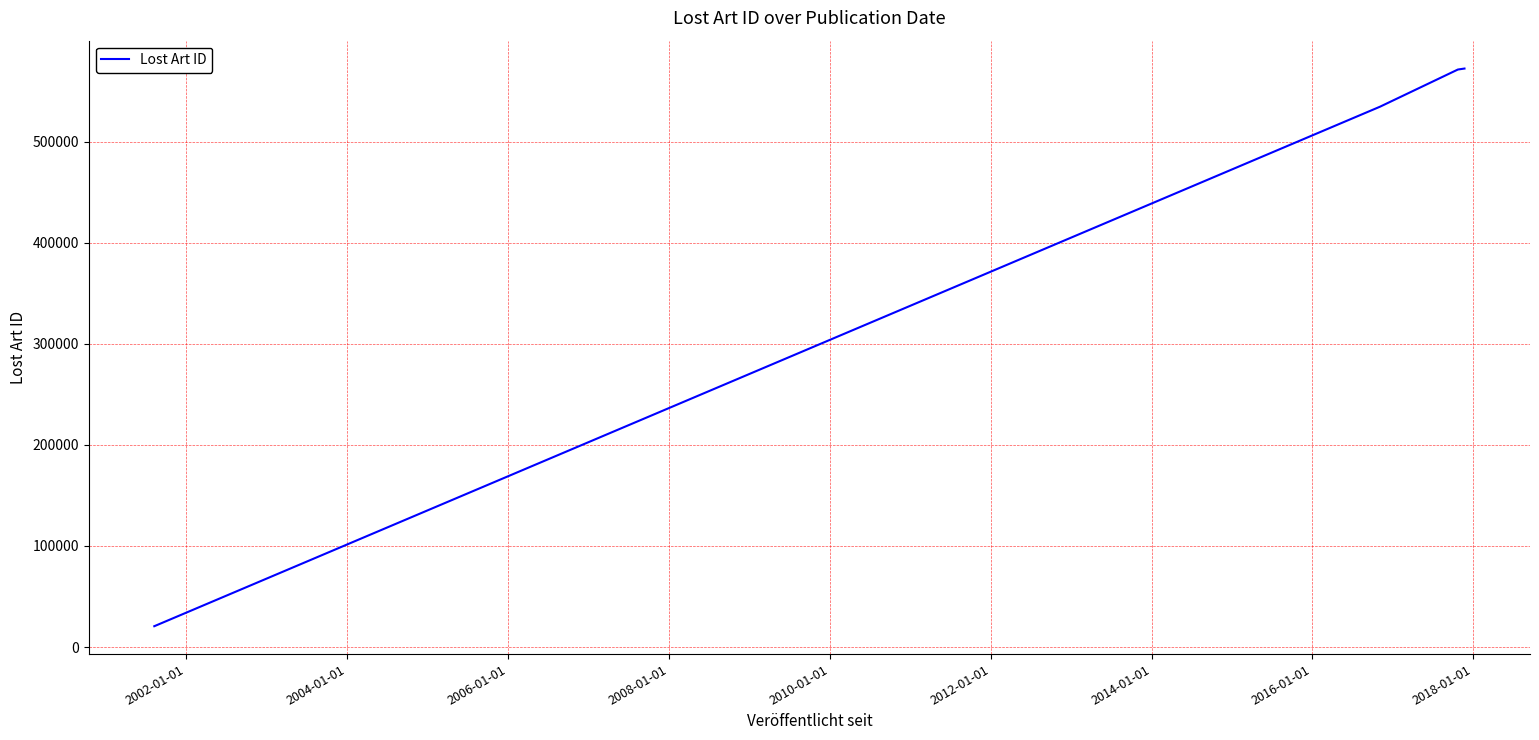

What is the sum of all values?

1698663